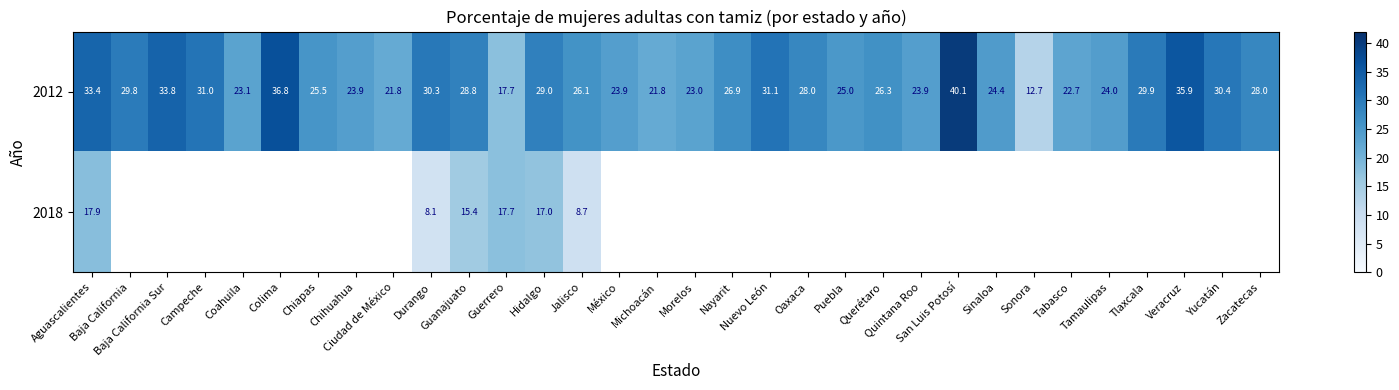

Between Coahuila and Sonora, which is larger?

Coahuila